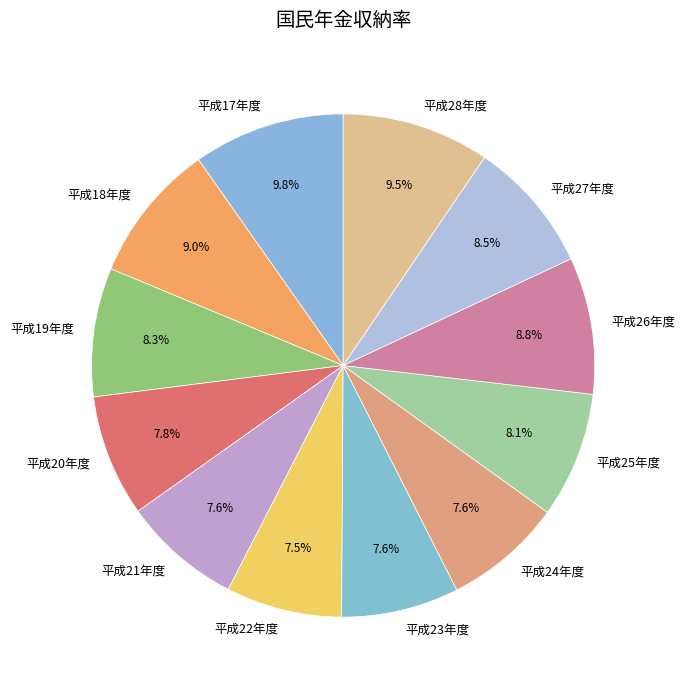

True or false: 平成18年度 accounts for 9% of the total.

True